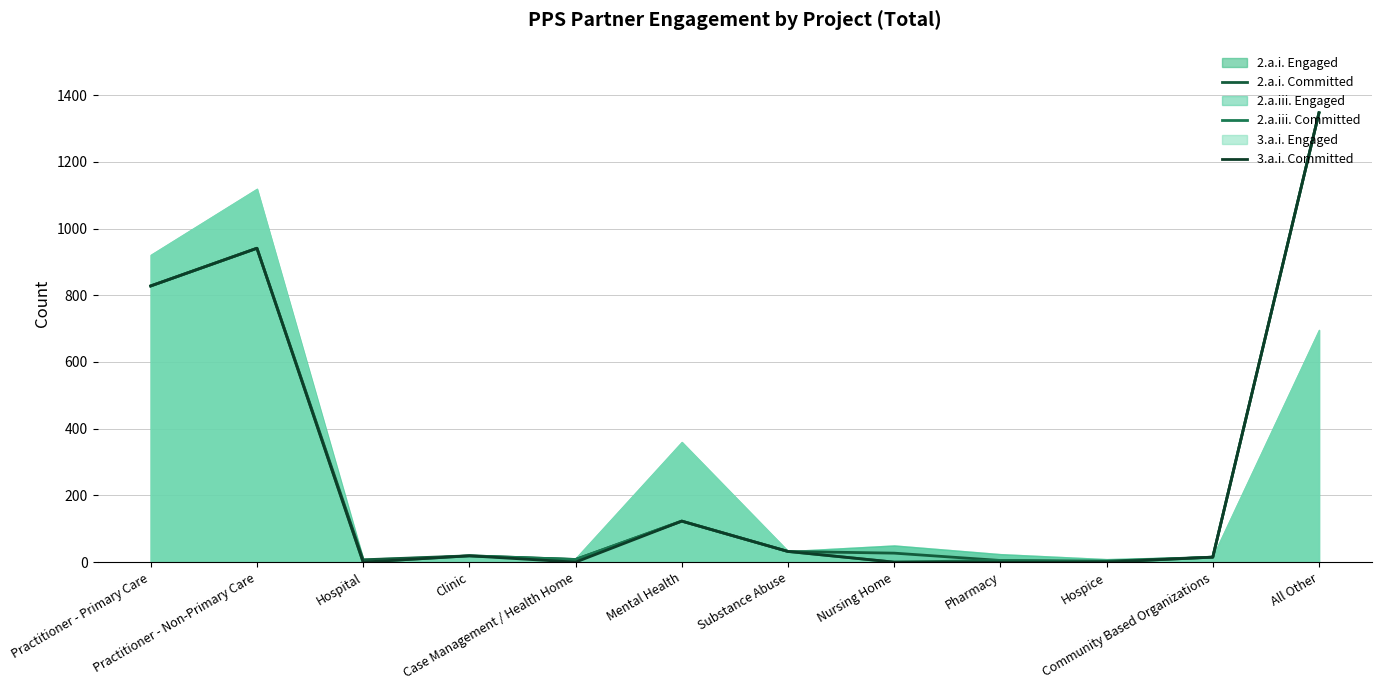

What is the label of the 6th point from the left?

Mental Health